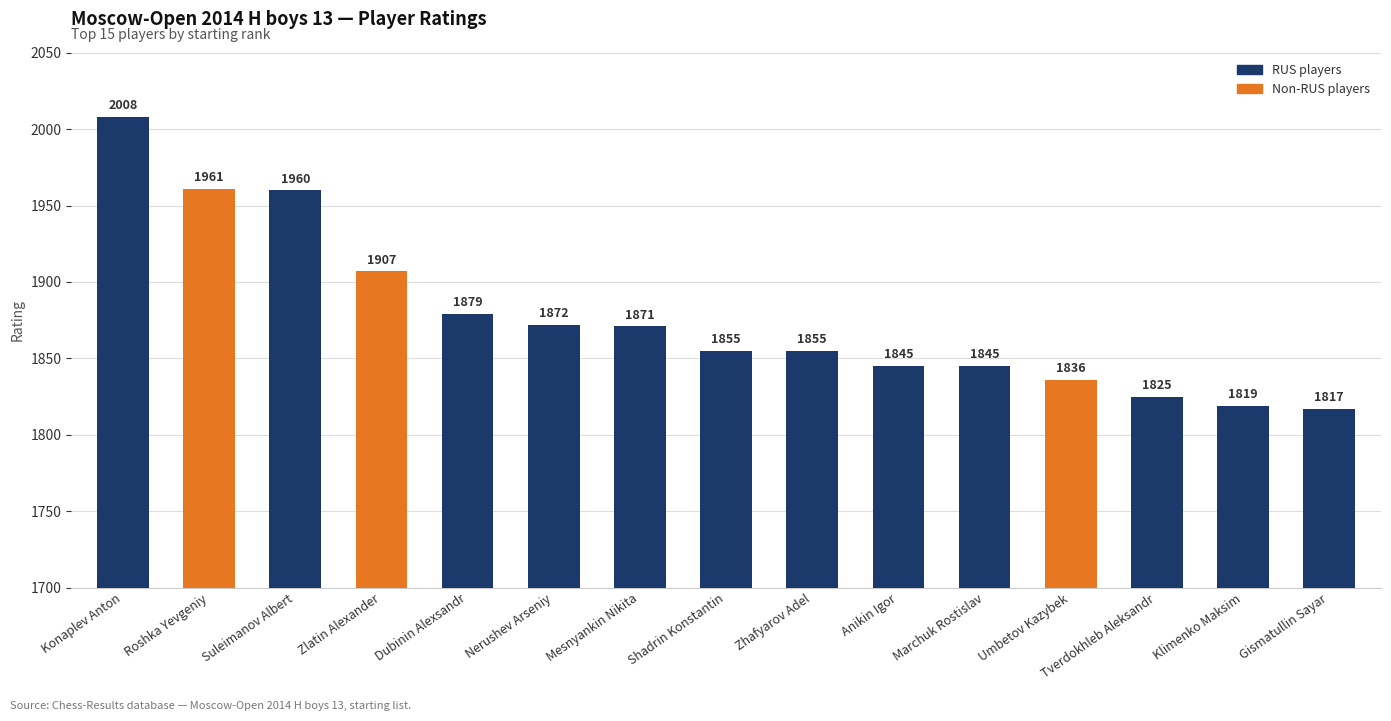

Rank the categories by value from highest to lowest.

Konaplev Anton, Roshka Yevgeniy, Suleimanov Albert, Zlatin Alexander, Dubinin Alexsandr, Nerushev Arseniy, Mesnyankin Nikita, Shadrin Konstantin, Zhafyarov Adel, Anikin Igor, Marchuk Rostislav, Umbetov Kazybek, Tverdokhleb Aleksandr, Klimenko Maksim, Gismatullin Sayar